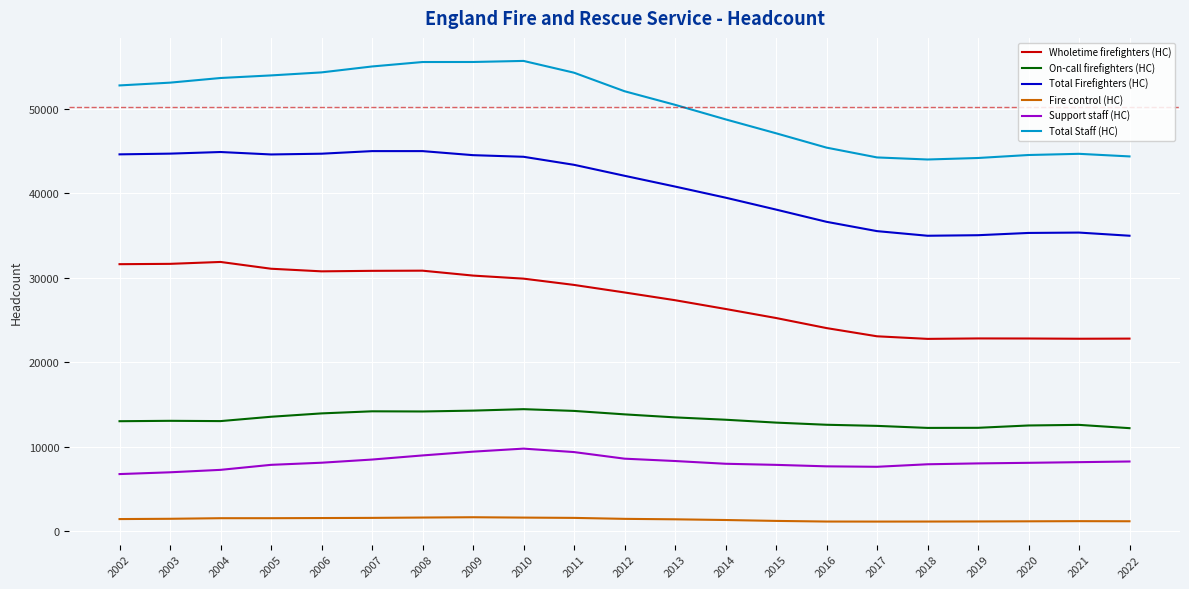

True or false: Fire control (HC) has a value of 1169.0 at 2021.

True